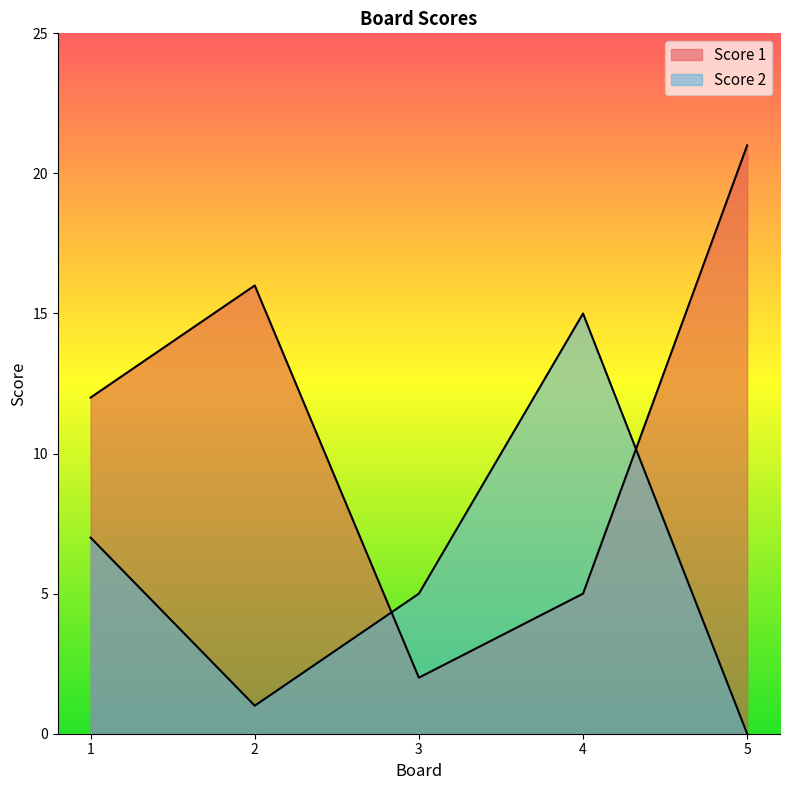

Reading left to right, what are all the values shown in this chart?

Score 1: 1=12	2=16	3=2	4=5	5=21
Score 2: 1=7	2=1	3=5	4=15	5=0